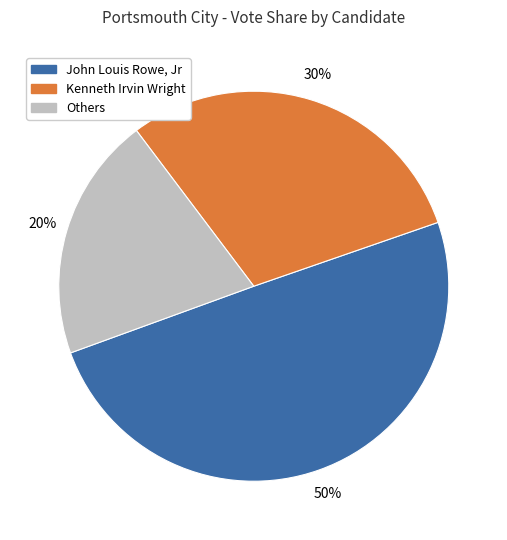

Is there any slice that represents more than half of the pie?

No